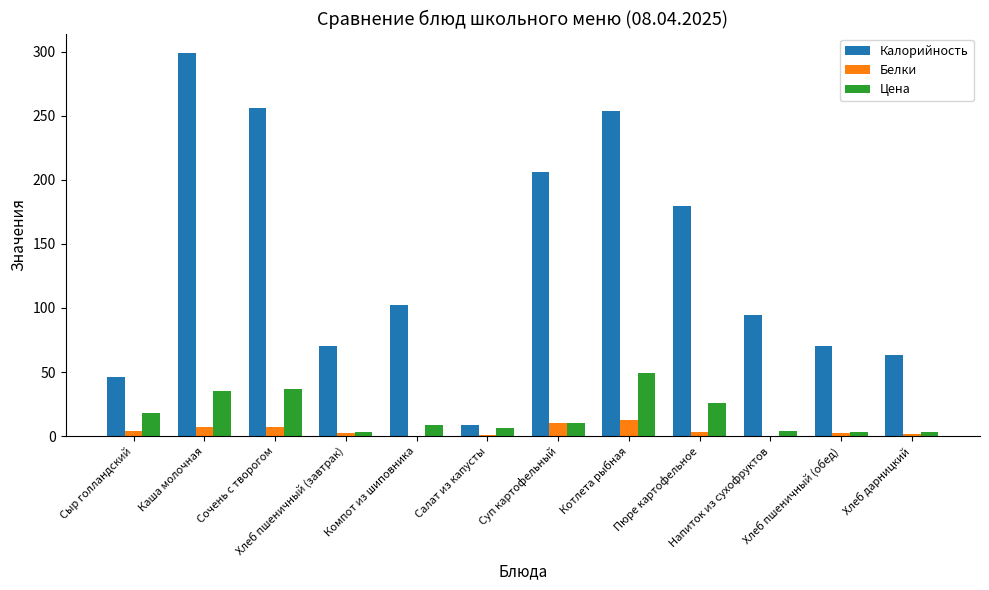

What is the spread (max minus min) of values at Компот из шиповника?

102.2